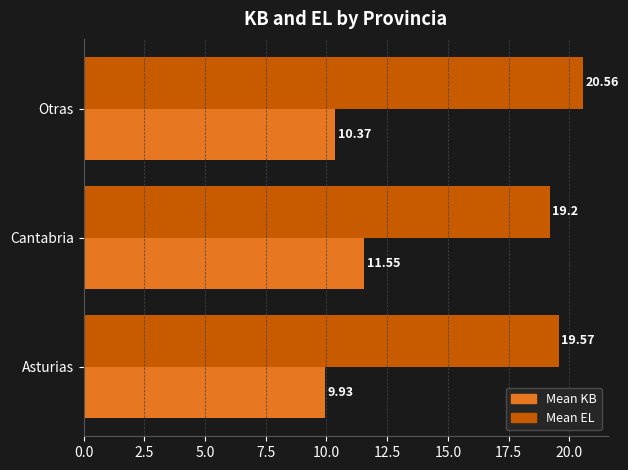

What is the minimum value shown in the chart?

9.9